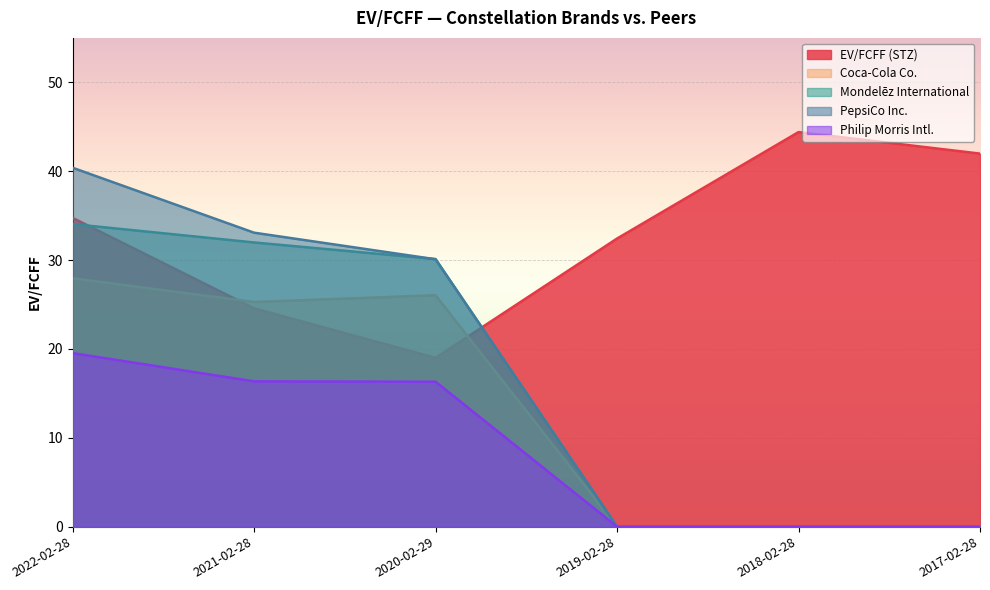

Reading right to left, list all the values displayed in this chart.

EV/FCFF (STZ): 2017-02-28=42.0	2018-02-28=44.4	2019-02-28=32.4	2020-02-29=19.0	2021-02-28=24.6	2022-02-28=34.8
Coca-Cola Co.: 2017-02-28=0.0	2018-02-28=0.0	2019-02-28=0.0	2020-02-29=26.0	2021-02-28=25.3	2022-02-28=27.9
Mondelēz International: 2017-02-28=0.0	2018-02-28=0.0	2019-02-28=0.0	2020-02-29=30.1	2021-02-28=32.0	2022-02-28=34.0
PepsiCo Inc.: 2017-02-28=0.0	2018-02-28=0.0	2019-02-28=0.0	2020-02-29=30.1	2021-02-28=33.1	2022-02-28=40.4
Philip Morris Intl.: 2017-02-28=0.0	2018-02-28=0.0	2019-02-28=0.0	2020-02-29=16.3	2021-02-28=16.4	2022-02-28=19.5